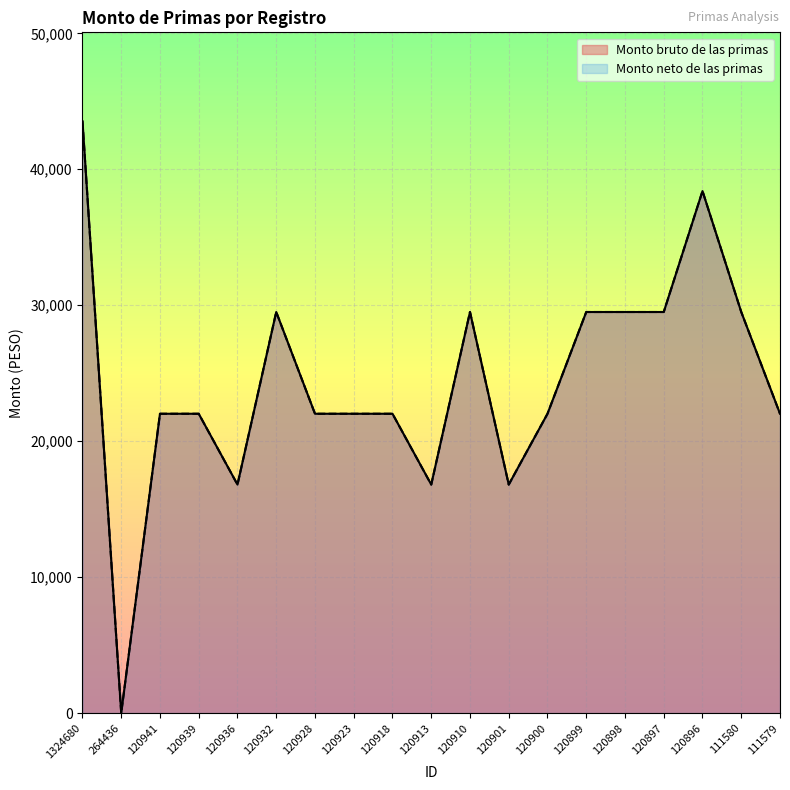

What is the difference between the maximum and second lowest values in the Monto neto de las primas series?

26734.9